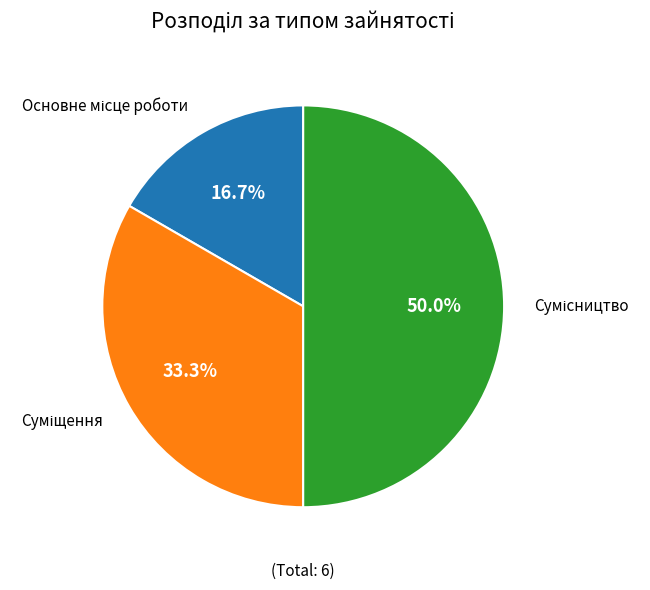

To the nearest percent, what is the combined percentage of Суміщення and Основне місце роботи?

50%